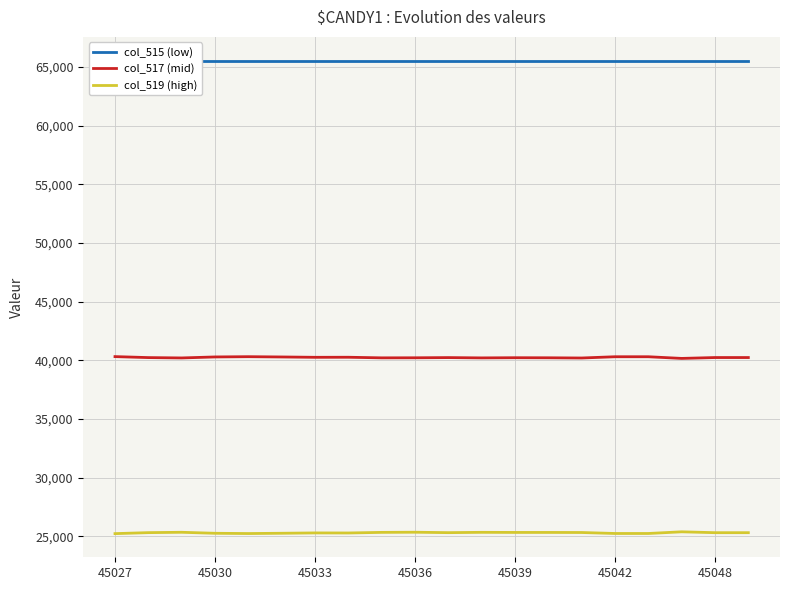

Reading right to left, list all the values displayed in this chart.

col_515 (low): 65535	65535	65535	65535	65535	65535	65535	65535	65535	65535	65535	65535	65535	65535	65535	65535	65535	65535	65535	65535
col_517 (mid): 40229	40229	40155	40297	40297	40190	40208	40214	40199	40225	40208	40203	40254	40249	40278	40302	40280	40195	40225	40309
col_519 (high): 25306	25306	25380	25238	25238	25321	25327	25327	25336	25309	25345	25332	25281	25286	25257	25233	25255	25340	25310	25226